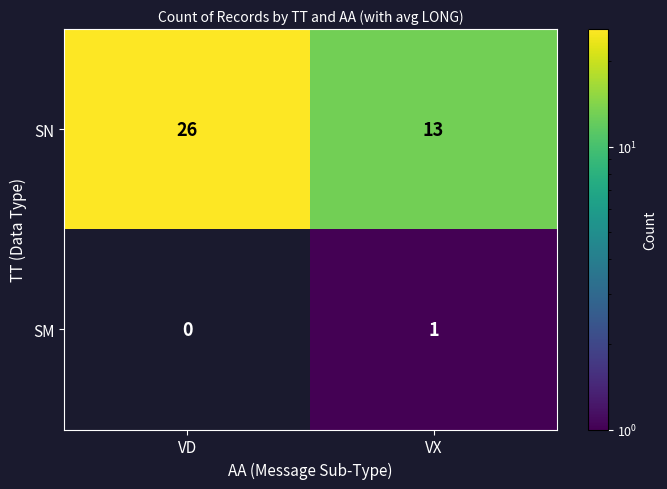

Reading left to right, transcribe all the data shown in this chart.

SN: VD=26	VX=13
SM: VD=0	VX=1